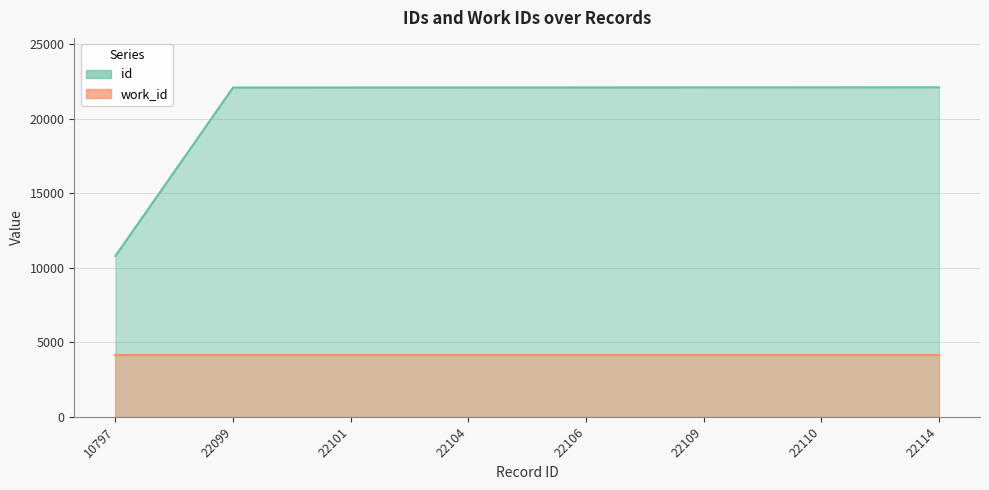

The value at 22114 is 22114. True or false?

True